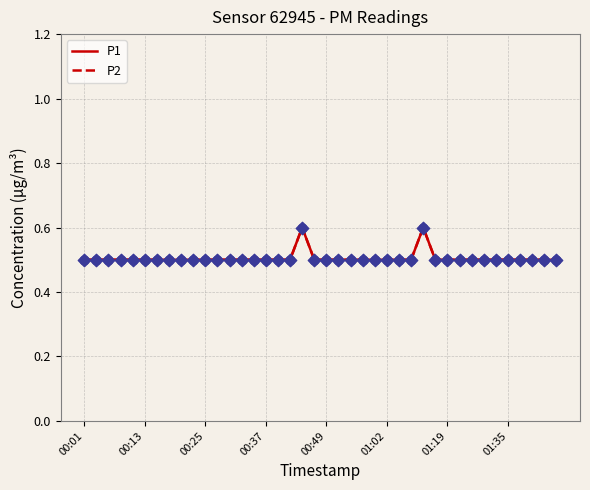

Is this an area chart (filled region under the line)?

No